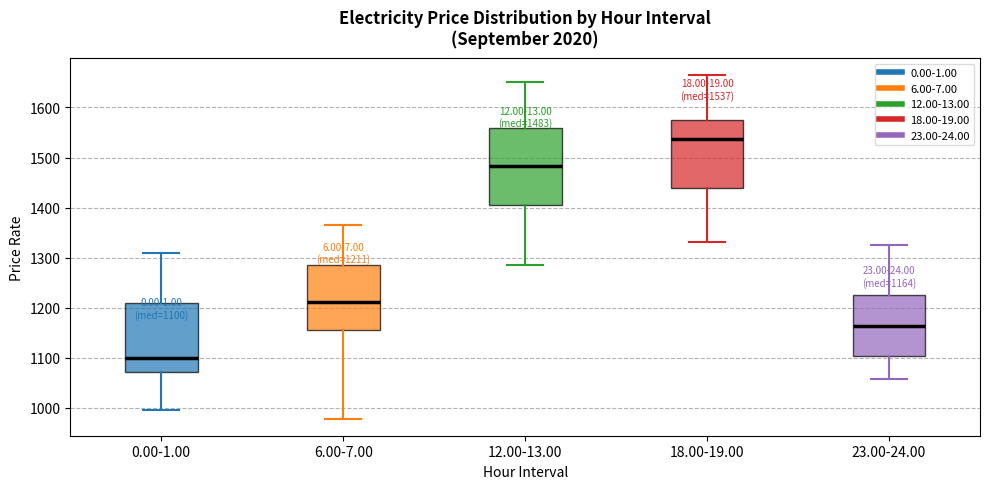

Which box is the tallest, from its lower edge to its upper edge?

12.00-13.00